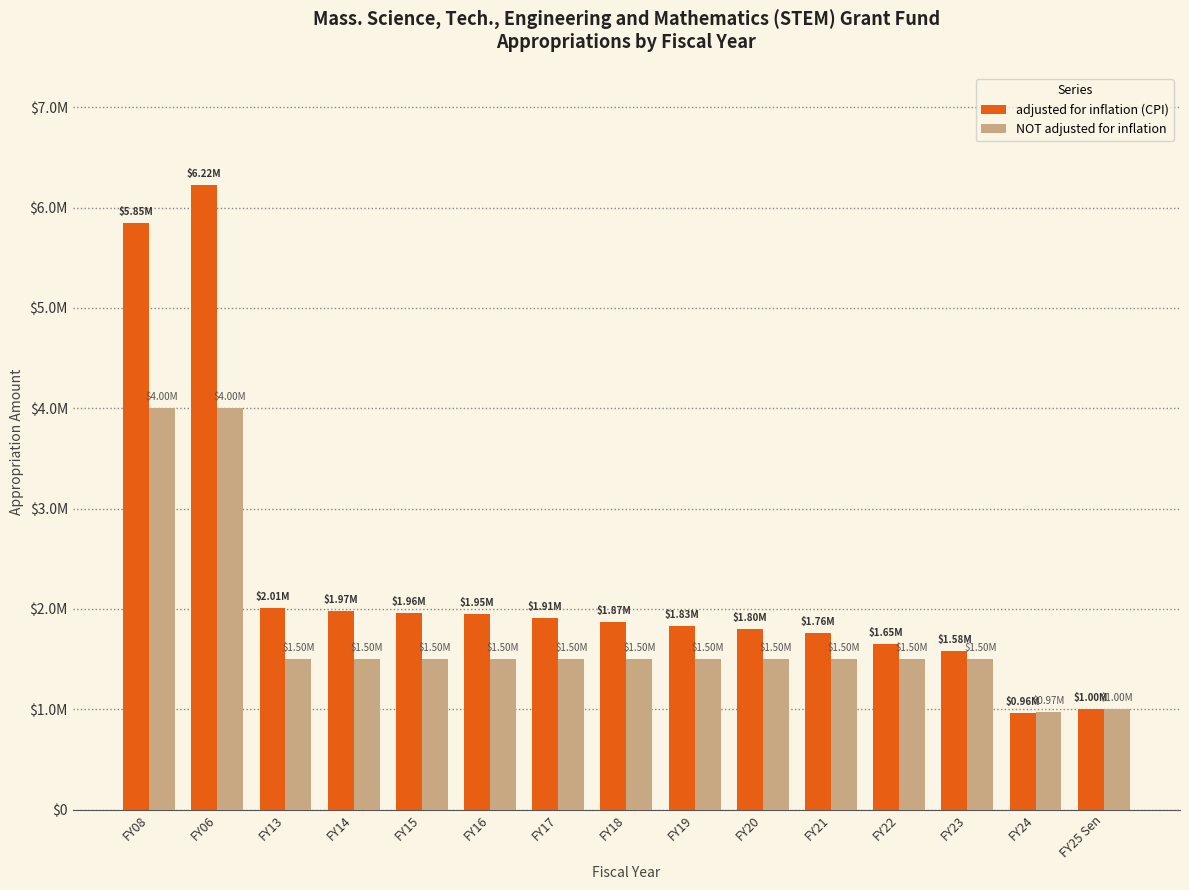

What are all the series names shown in the legend?

adjusted for inflation (CPI), NOT adjusted for inflation